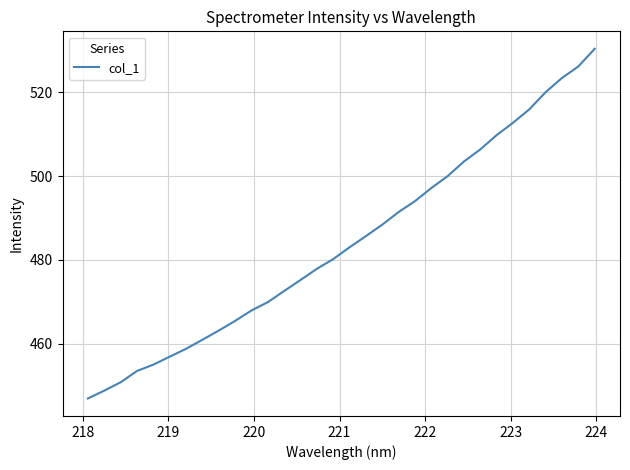

What is the average value?

484.1